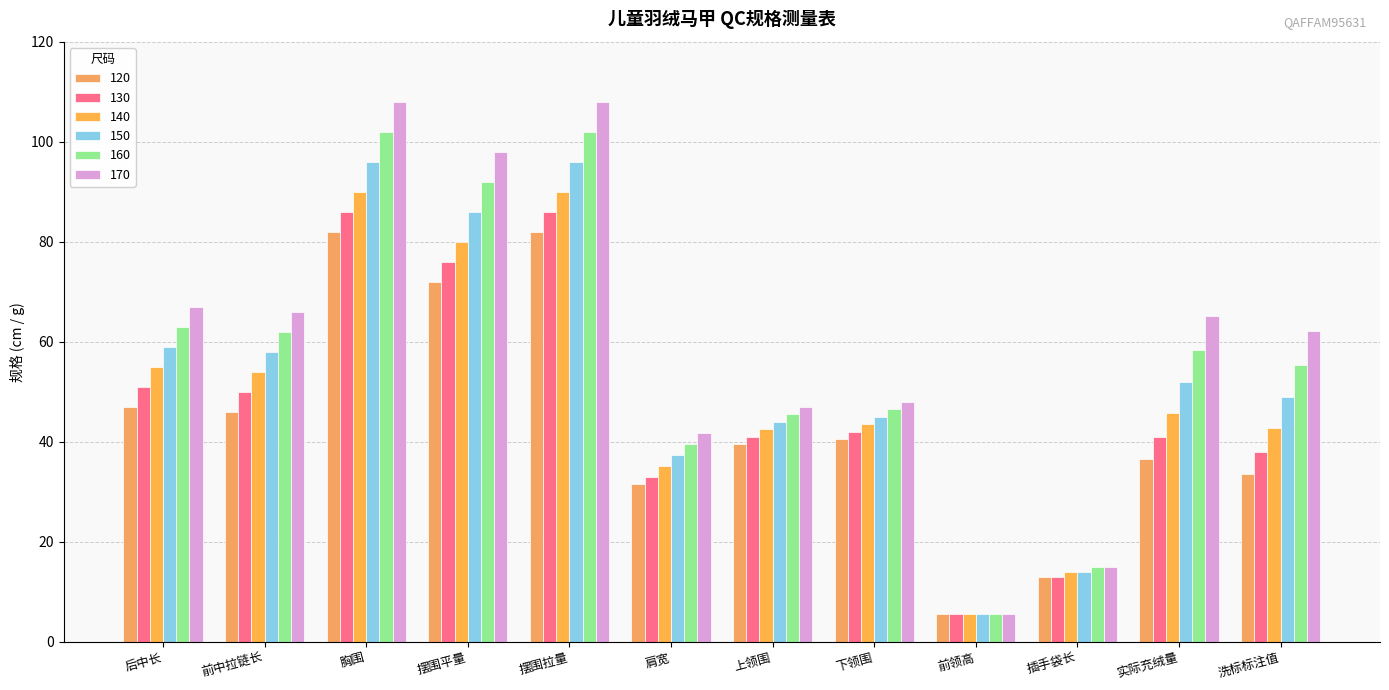

True or false: 170 has a value of 44.1 at 实际充绒量.

False